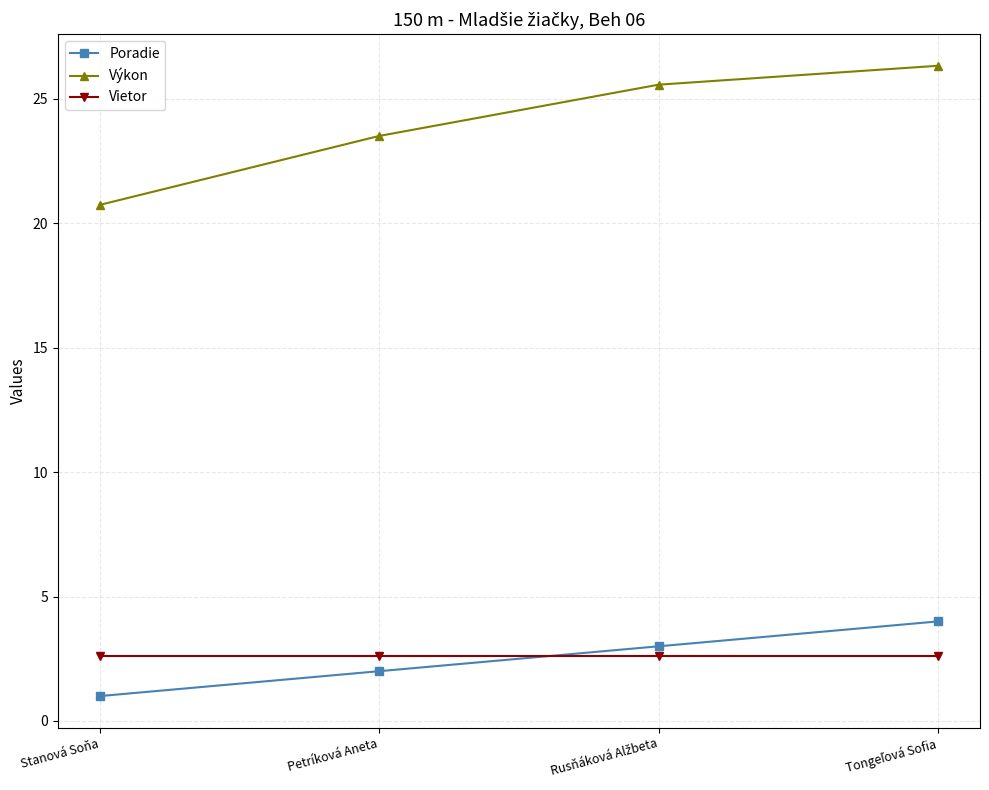

What is the lowest value of the Výkon series?

20.7